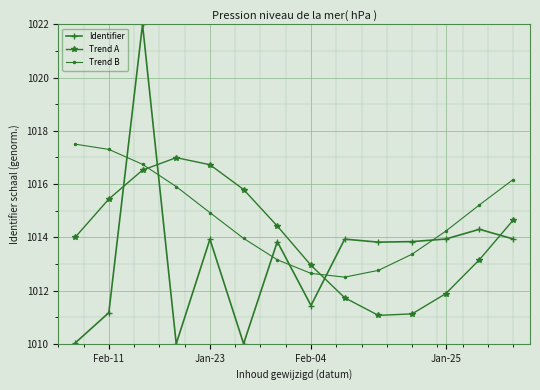

What is the greatest value displayed?

1022.0